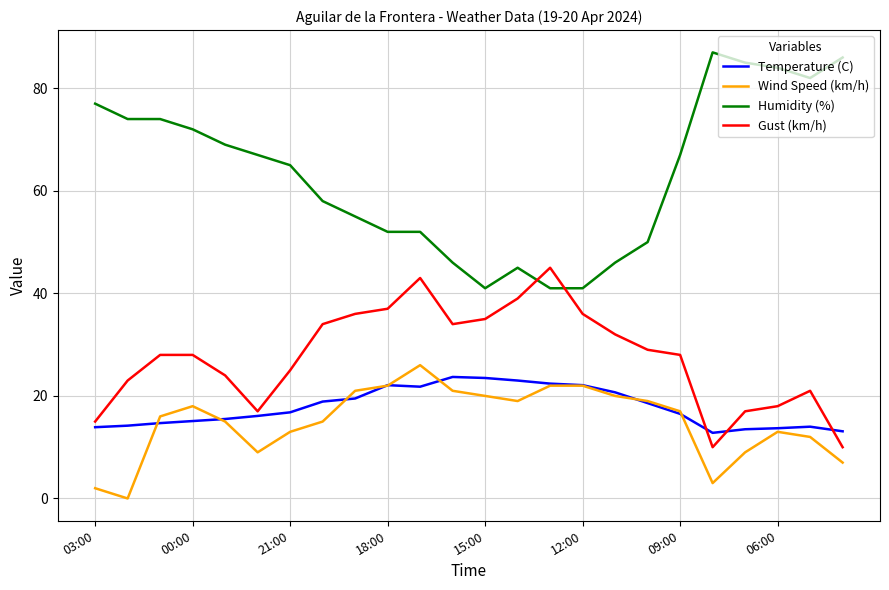

True or false: Gust (km/h) and Wind Speed (km/h) intersect in this chart.

False